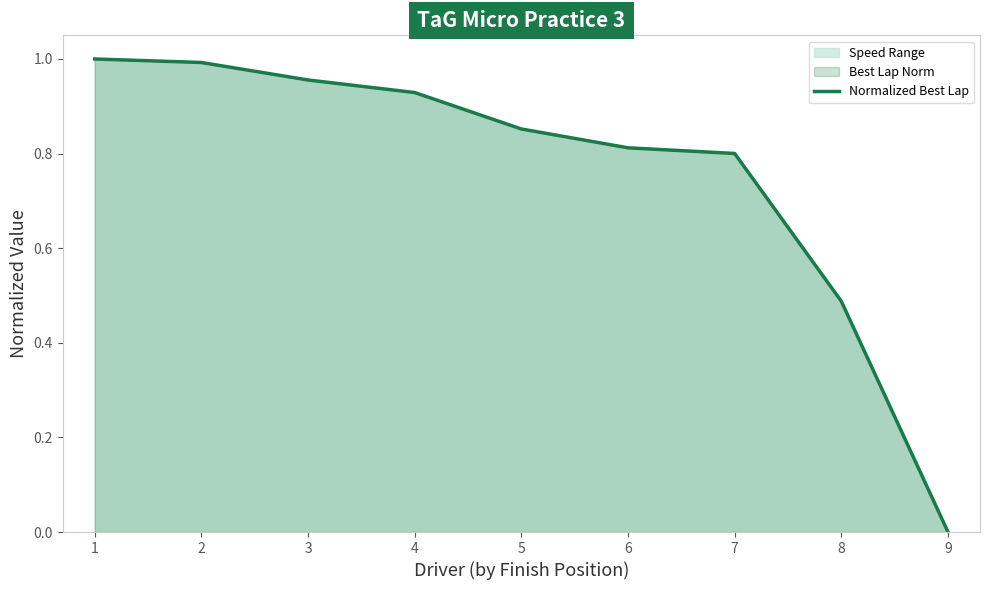

The chart shows a value of 1.0 at 3. True or false?

True